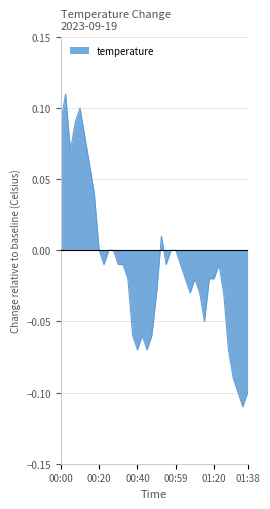

Is this an area chart (filled region under the line)?

Yes